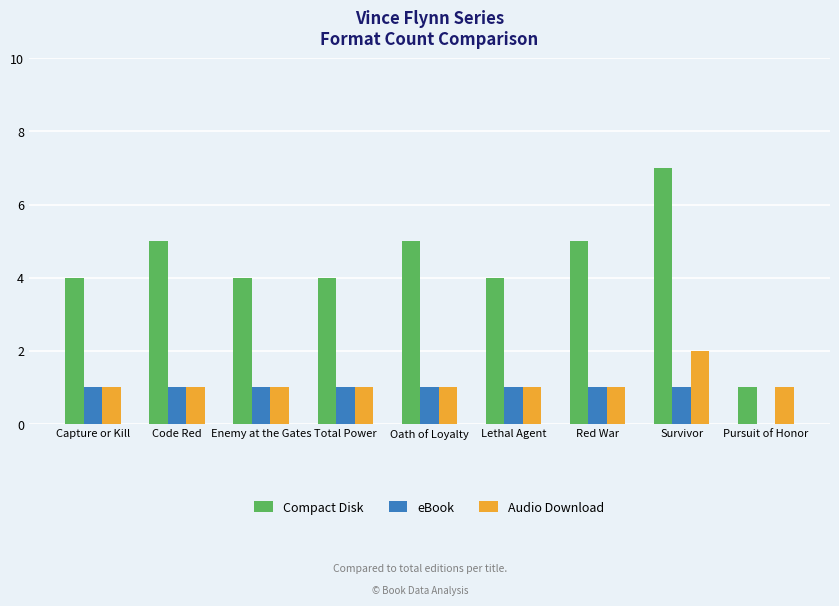

What is the sum of all Audio Download values?

10